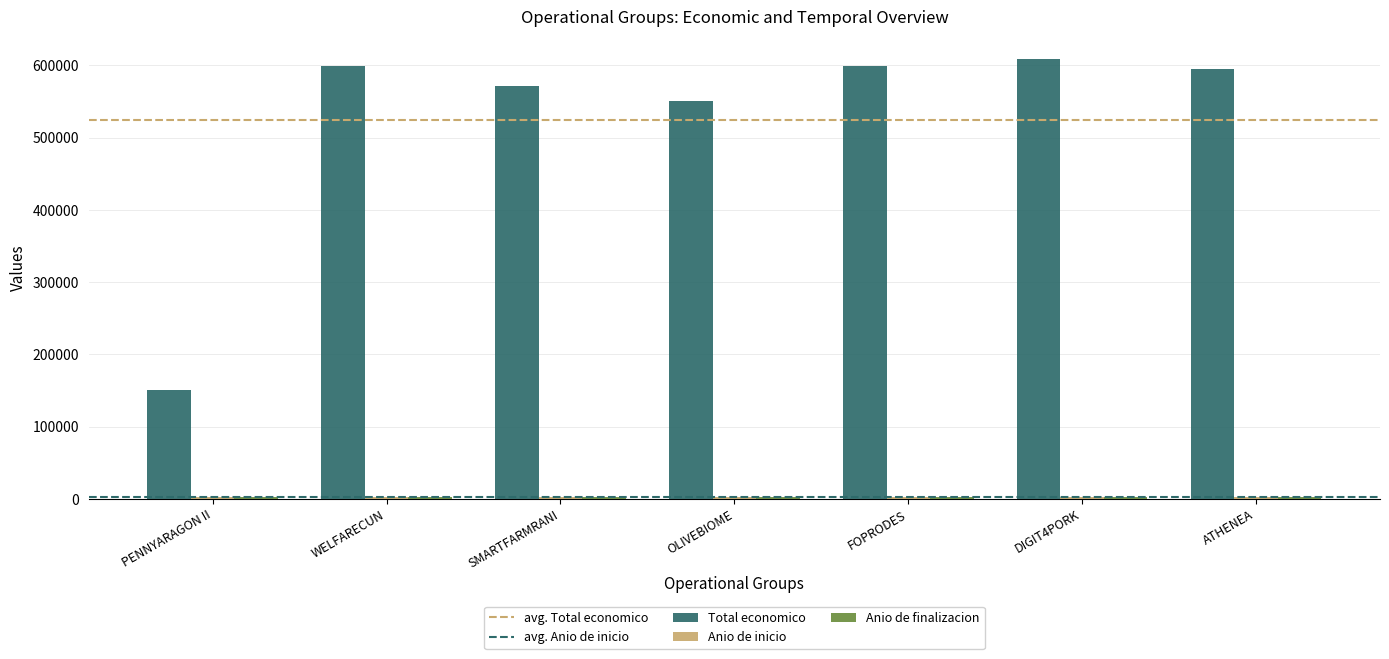

At how many categories does at least one series exceed 293028?

6